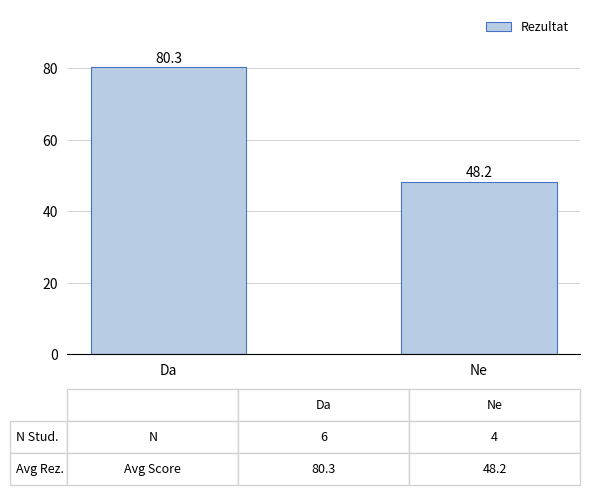

List the labels in order of value, largest first.

Da, Ne